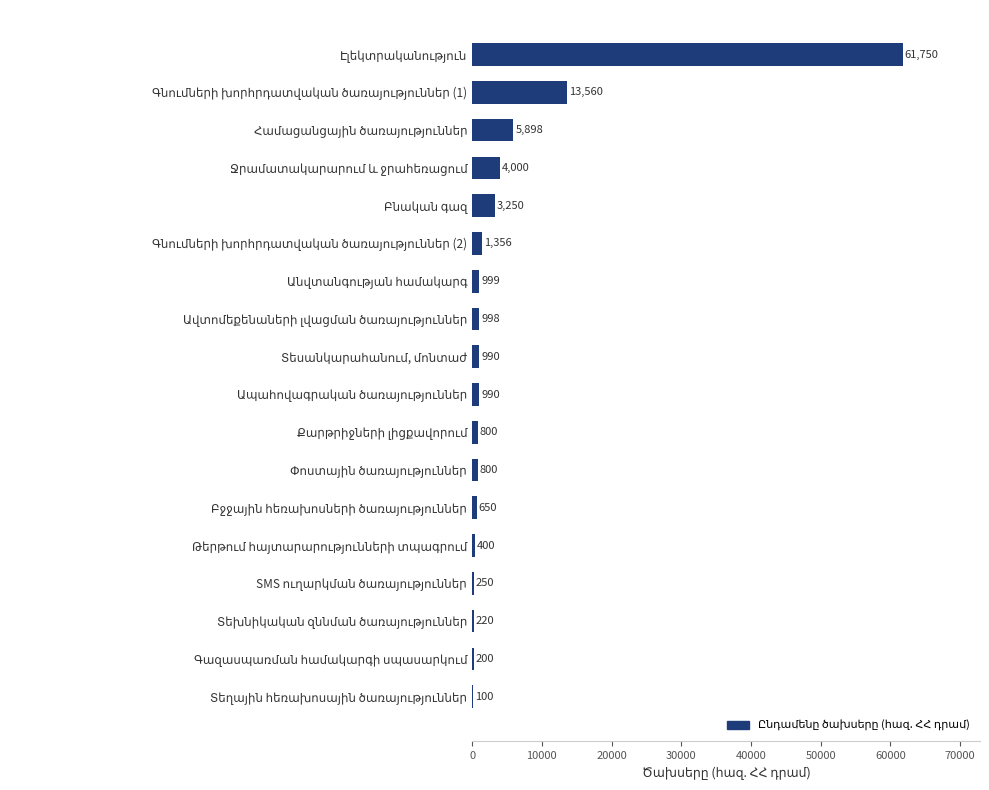

Are the bars horizontal?

Yes